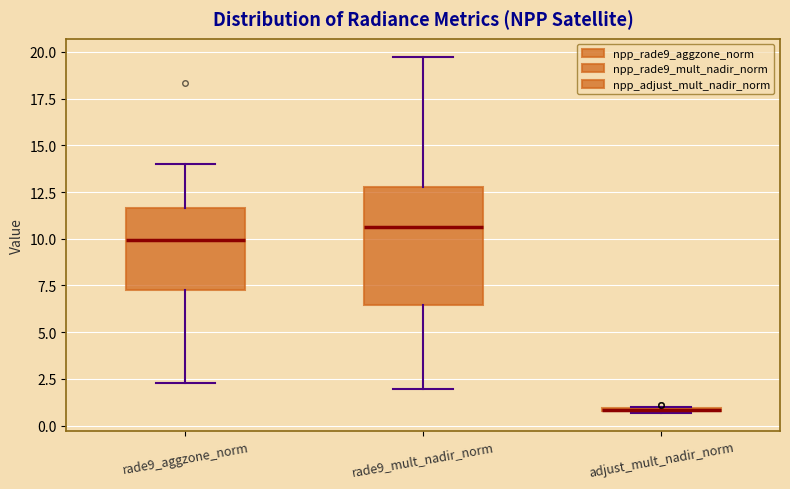

Where is the upper edge of the box for rade9_aggzone_norm on the y-axis? The values are not printed on the chart, so give them approximately, as read against the axis.

11.5